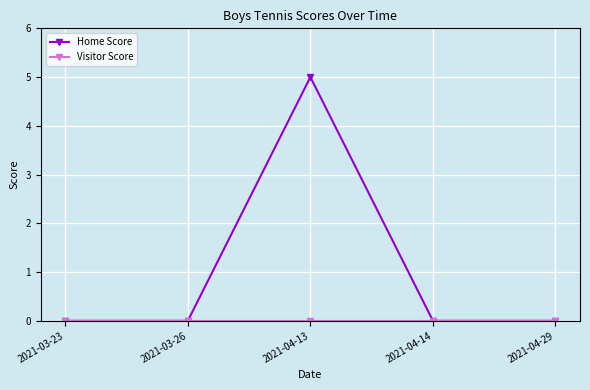

What is the highest value of the Home Score series?

5